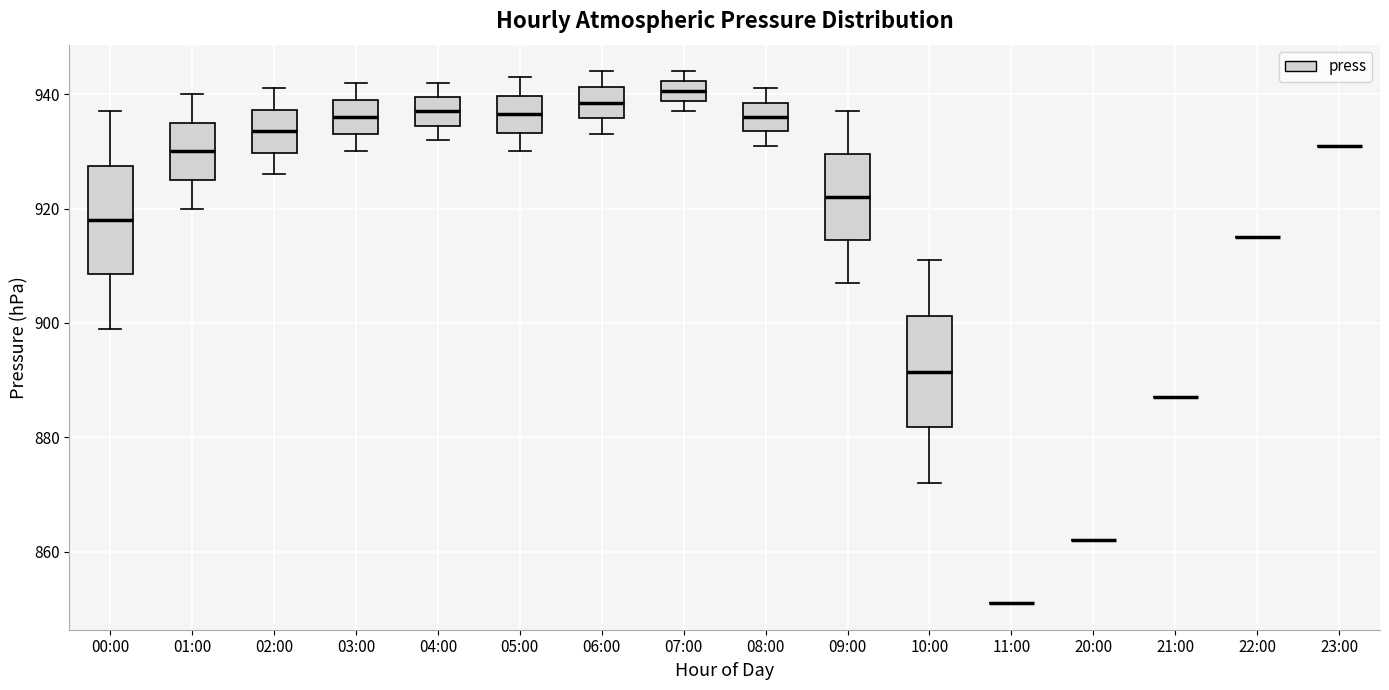

Reading left to right, read every box against the y-axis: the position of its median line, the range the box covers, and the ends of its whiskers. The values are not printed on the chart, so give them approximately, as read against the axis.

00:00: median 918, box 908 to 928, whiskers 900 to 938
01:00: median 930, box 926 to 936, whiskers 920 to 940
02:00: median 934, box 930 to 938, whiskers 926 to 942
03:00: median 936, box 934 to 940, whiskers 930 to 942
04:00: median 938, box 934 to 940, whiskers 932 to 942
05:00: median 936, box 934 to 940, whiskers 930 to 944
06:00: median 938, box 936 to 942, whiskers 934 to 944
07:00: median 940, box 938 to 942, whiskers 938 (just below the box's lower edge) to 944
08:00: median 936, box 934 to 938, whiskers 932 to 942
09:00: median 922, box 914 to 930, whiskers 908 to 938
10:00: median 892, box 882 to 902, whiskers 872 to 912
11:00: box collapsed to a line at 852, whiskers 852 to 852
20:00: box collapsed to a line at 862, whiskers 862 to 862
21:00: box collapsed to a line at 888, whiskers 888 to 888
22:00: box collapsed to a line at 916, whiskers 916 to 916
23:00: box collapsed to a line at 932, whiskers 932 to 932